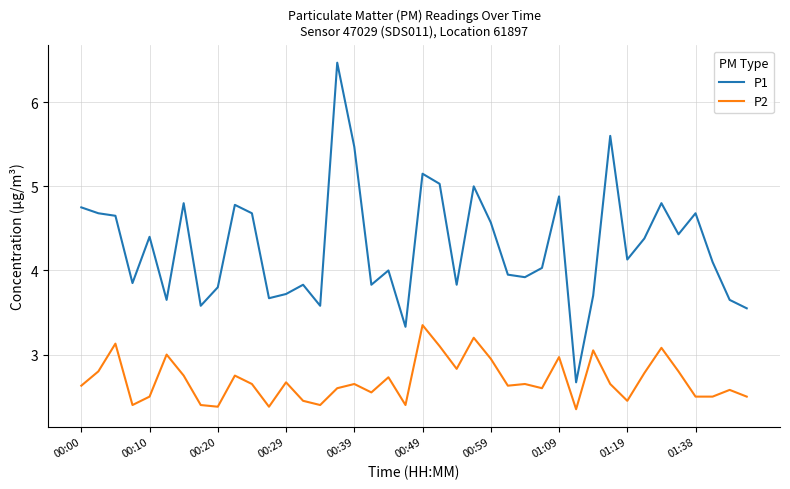

How many lines are shown in the chart?

2